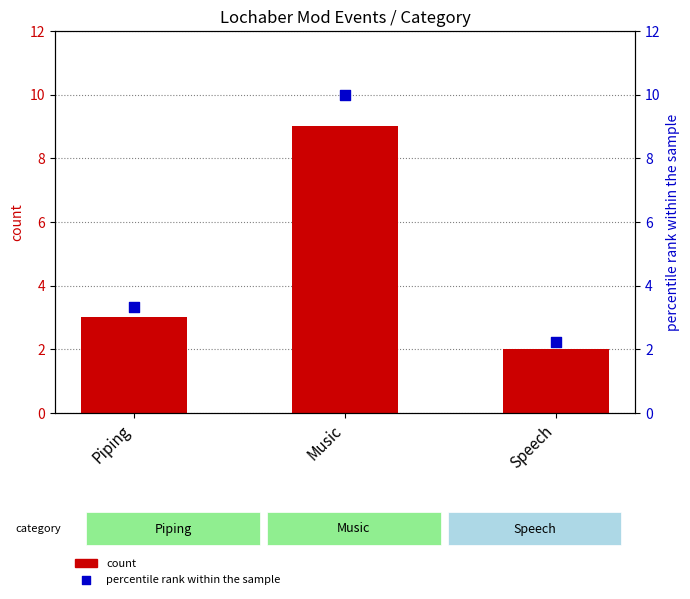

Which series reaches the minimum Y coordinate?

count